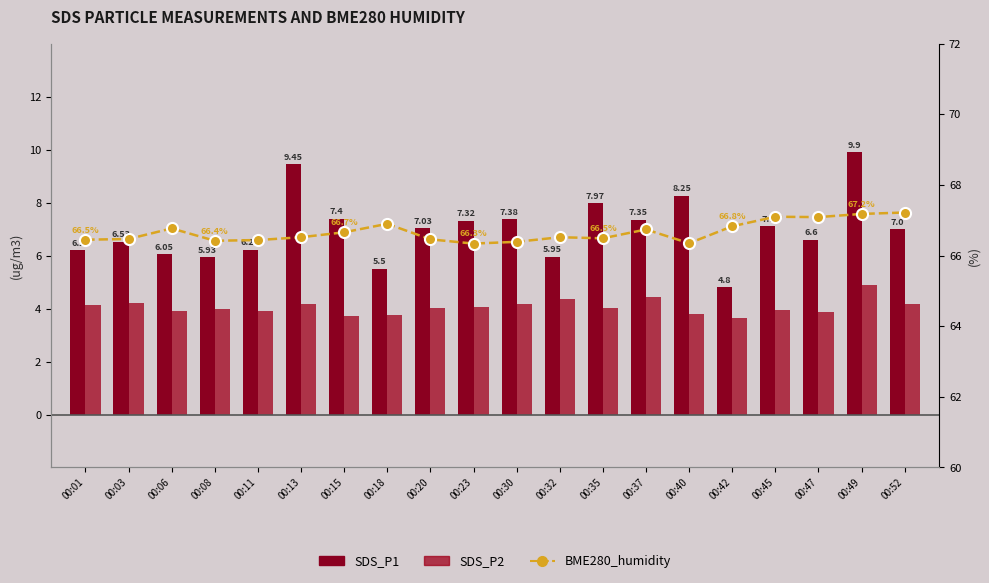

What is the sum of the SDS_P2 values at 00:23 and 00:40?

7.9